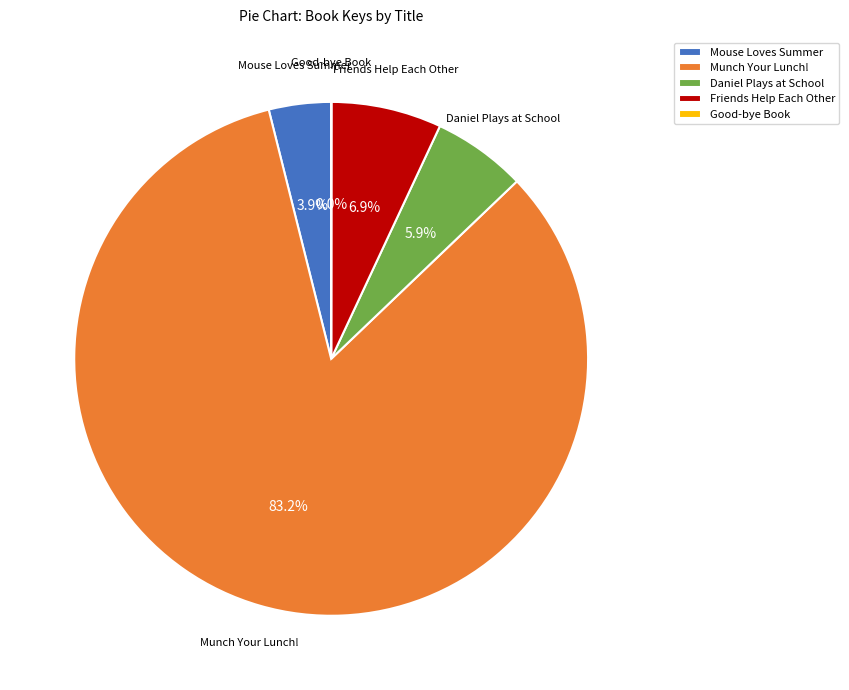

Approximately how many times larger is the value at Friends Help Each Other compared to Daniel Plays at School?

1.2